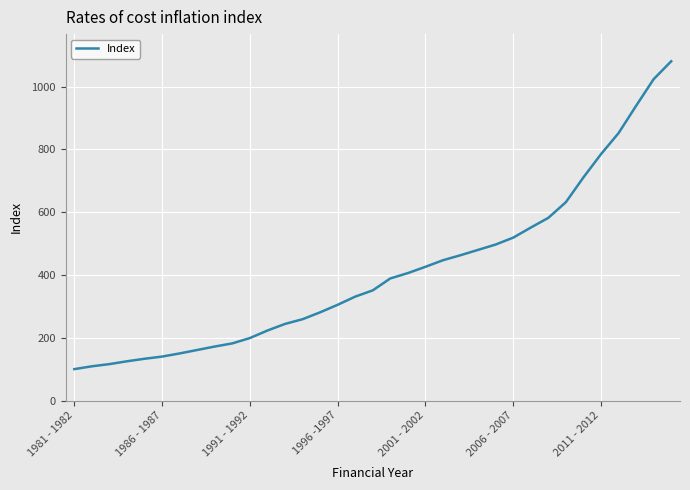

What is the greatest value displayed?

1081